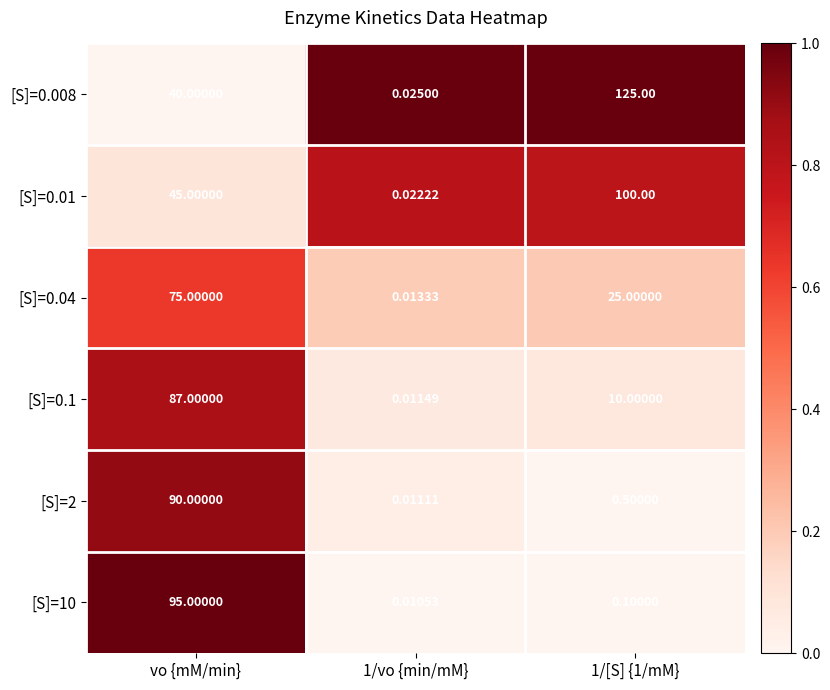

At how many categories does at least one series exceed 0?

3